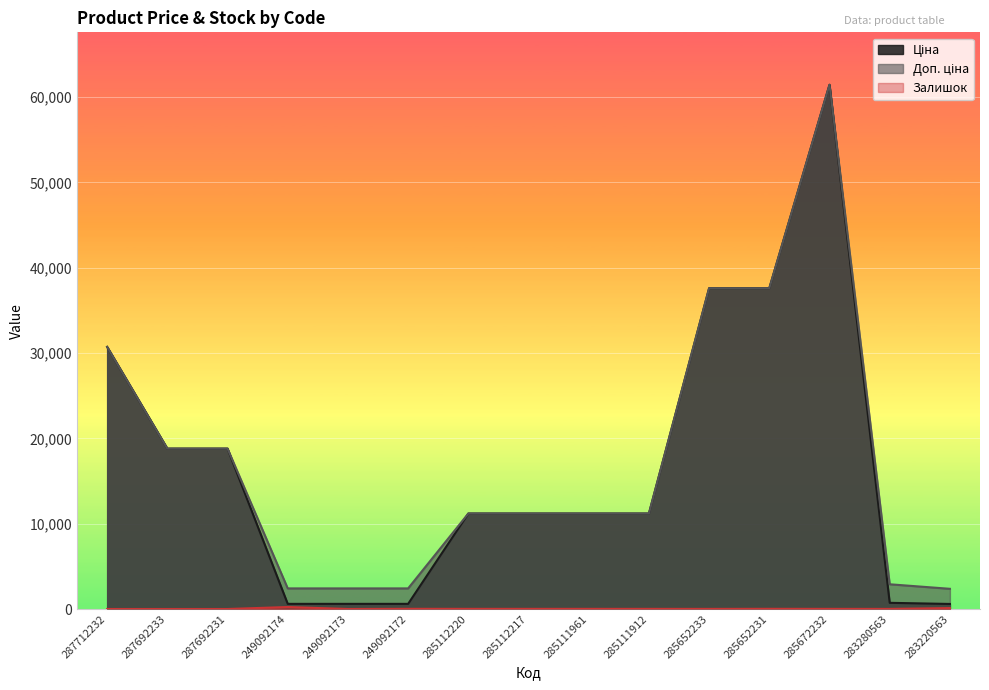

Reading right to left, what are all the values shown in this chart?

Ціна: 283220563=591.6	283280563=724.5	285672232=61434.3	285652231=37593.6	285652233=37593.6	285111912=11188.2	285111961=11188.2	285112217=11188.2	285112220=11188.2	249092172=603.7	249092173=603.7	249092174=603.7	287692231=18796.8	287692233=18796.8	287712232=30717.1
Доп. ціна: 283220563=2366.5	283280563=2897.8	285672232=61434.3	285652231=37593.6	285652233=37593.6	285111912=11188.2	285111961=11188.2	285112217=11188.2	285112220=11188.2	249092172=2414.8	249092173=2414.8	249092174=2414.8	287692231=18796.8	287692233=18796.8	287712232=30717.1
Залишок: 283220563=106.0	283280563=11.0	285672232=15.0	285652231=22.0	285652233=12.0	285111912=15.0	285111961=17.0	285112217=17.0	285112220=17.0	249092172=21.0	249092173=0.0	249092174=233.0	287692231=0.0	287692233=0.0	287712232=0.0